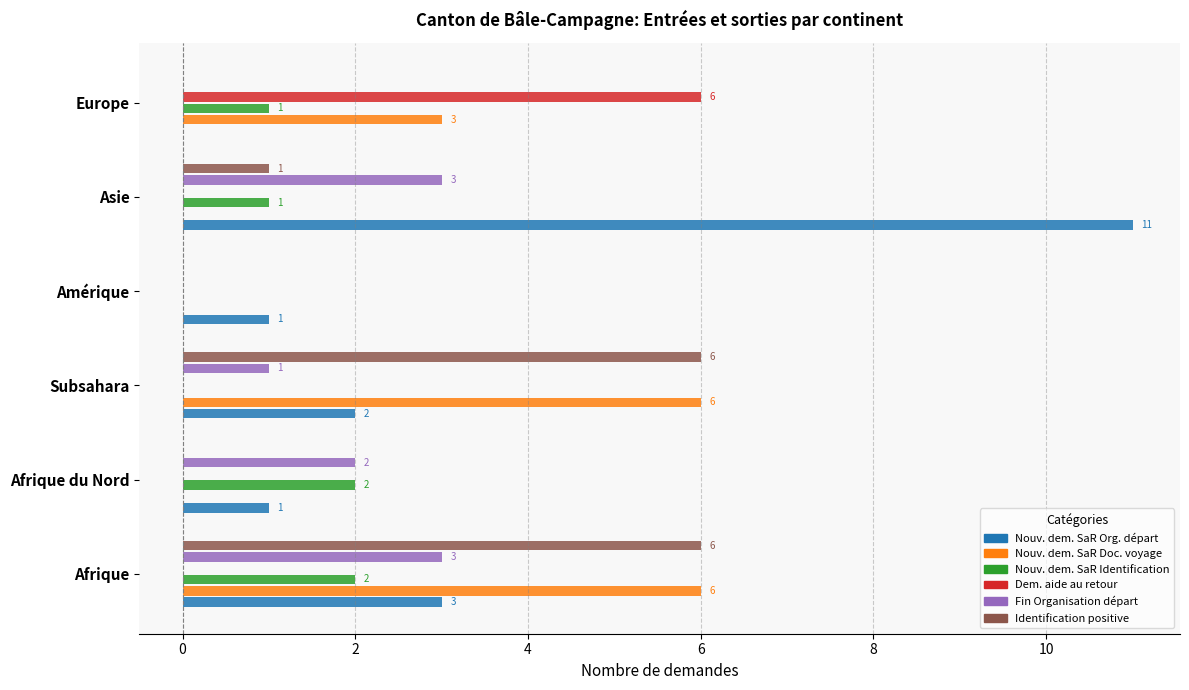

What is the total value across all series at Europe?

10